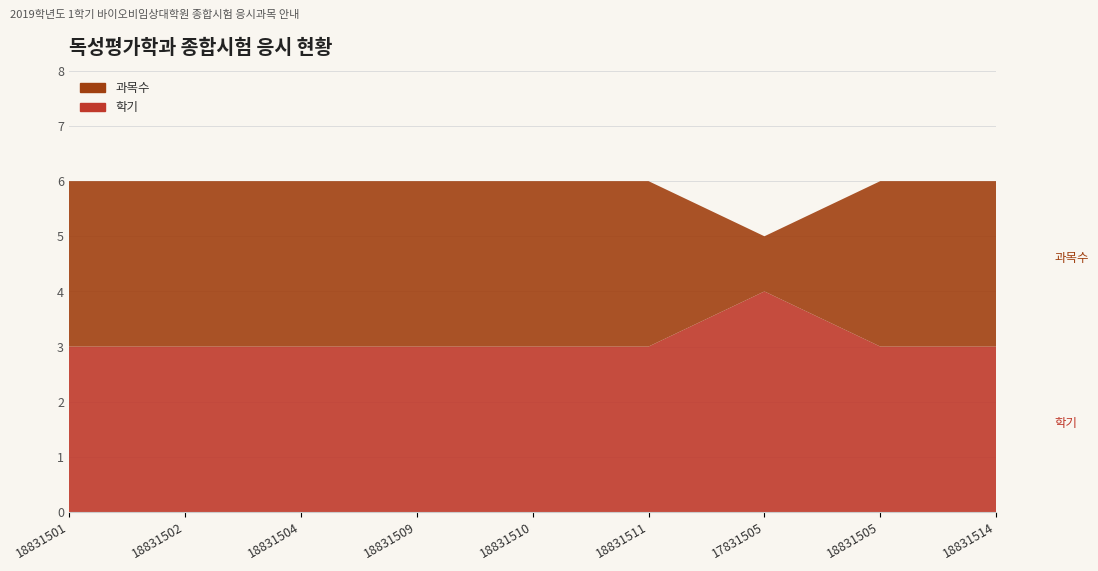

Reading right to left, list all the values displayed in this chart.

학기: 18831514=3	18831505=3	17831505=4	18831511=3	18831510=3	18831509=3	18831504=3	18831502=3	18831501=3
과목수: 18831514=3	18831505=3	17831505=1	18831511=3	18831510=3	18831509=3	18831504=3	18831502=3	18831501=3